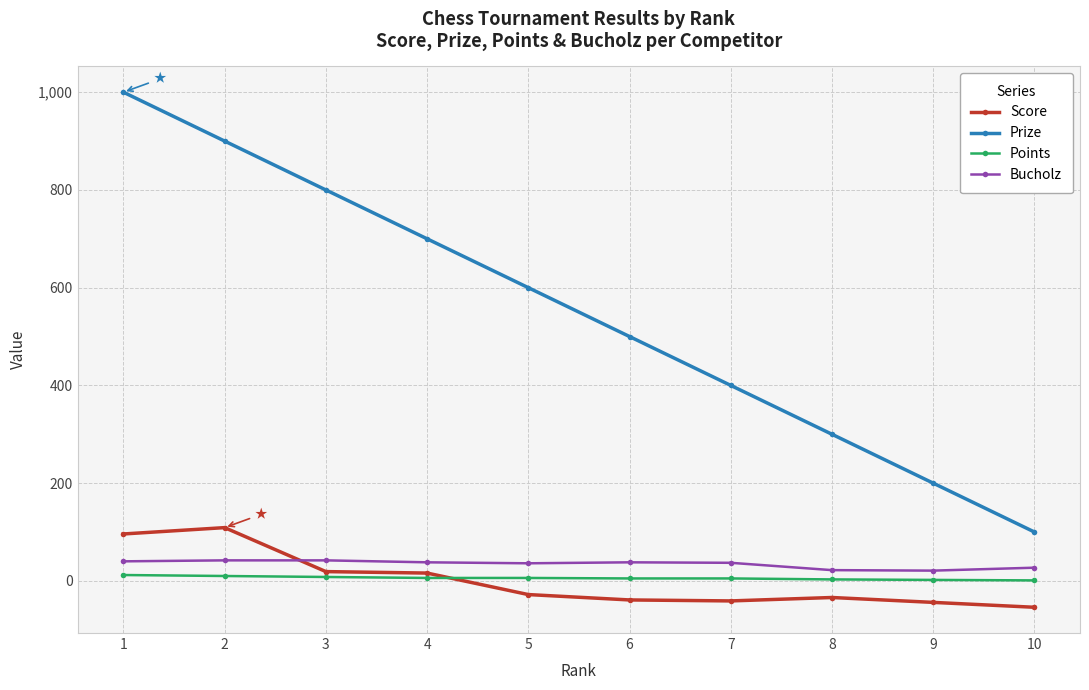

True or false: Prize has more than 0 points higher than both neighbors.

False